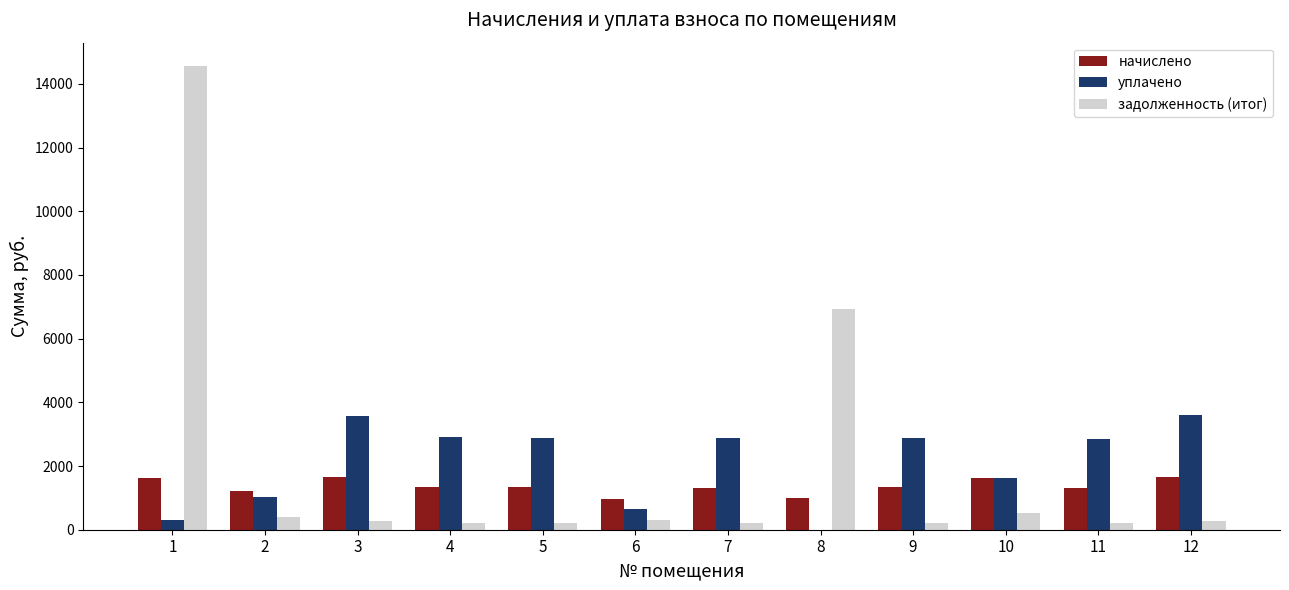

How many data points does each series have?

12